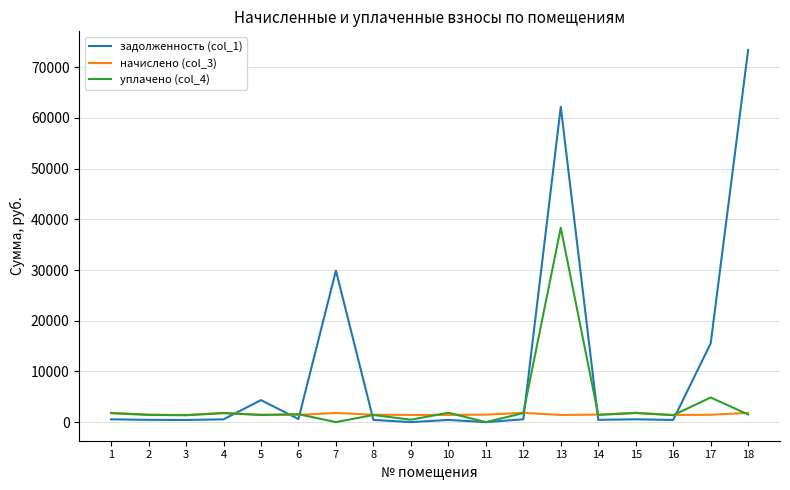

Which series has the widest spread of values?

задолженность (col_1)